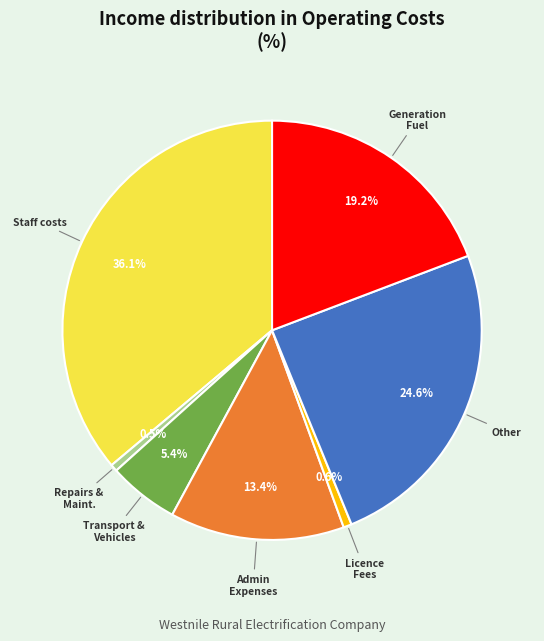

Is there a majority slice in this chart?

No